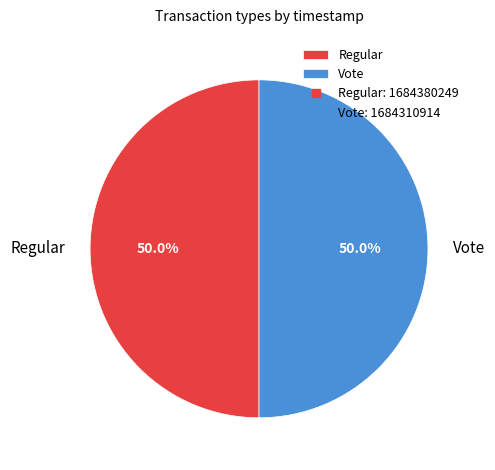

To the nearest percent, what percentage of the pie is Vote?

50%